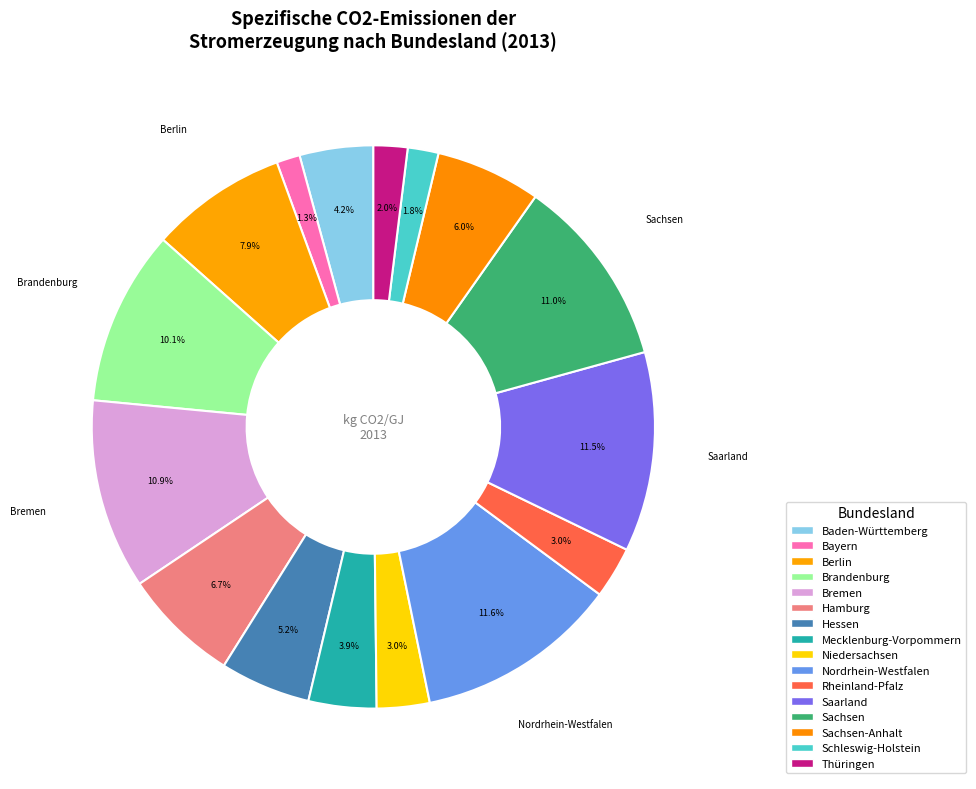

How many slices are in this pie chart?

16